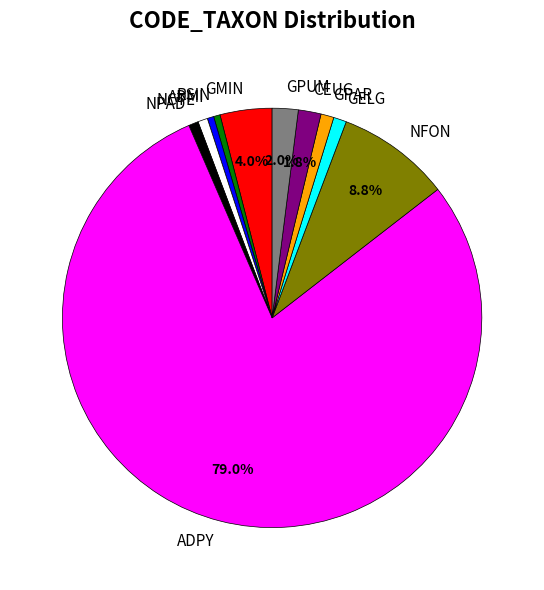

What is the majority slice?

ADPY